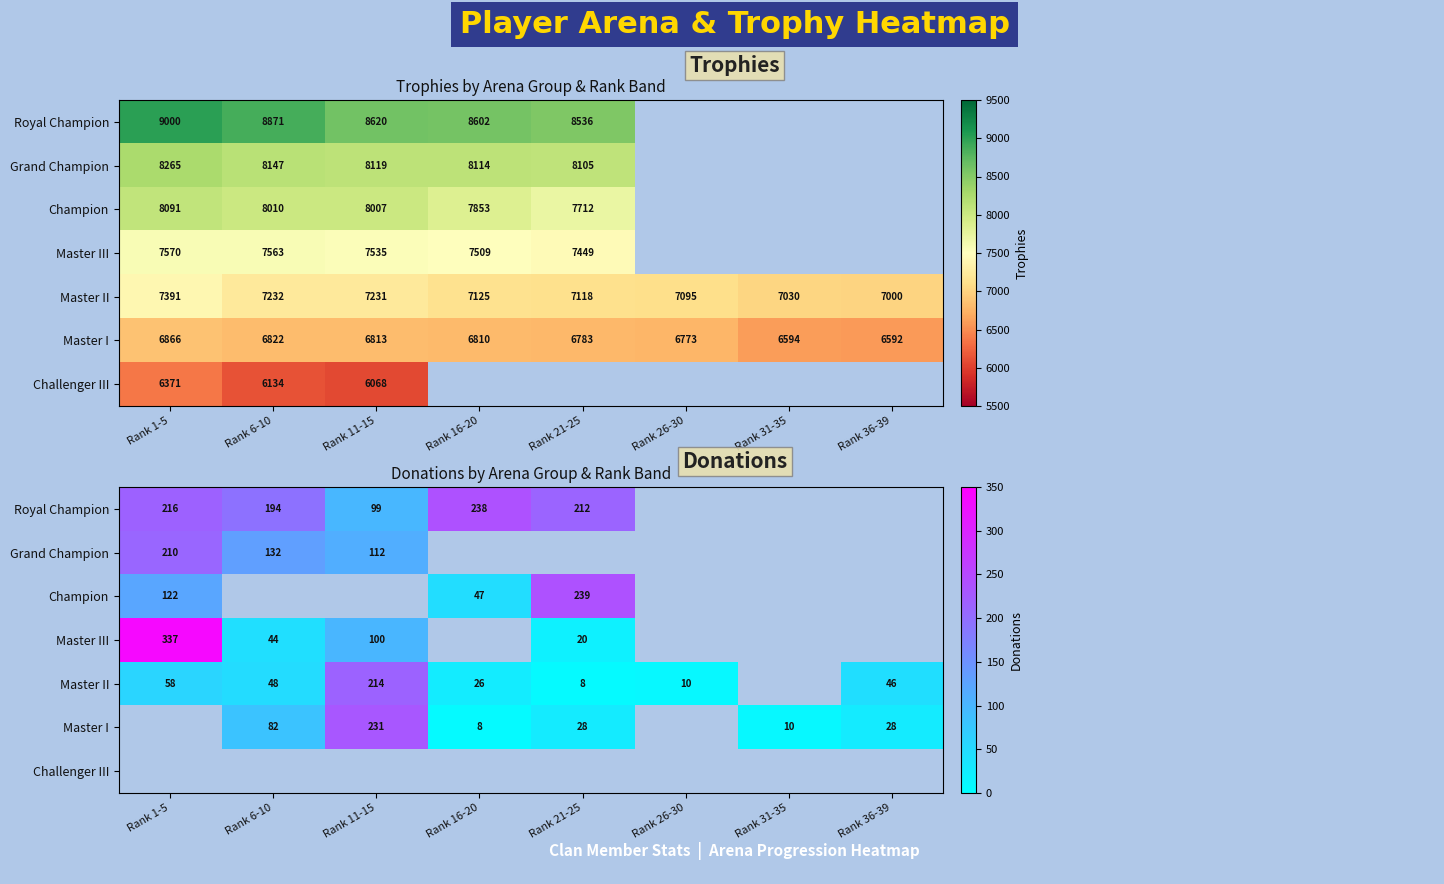

Where is Master II nearest to the value 107?

Rank 1-5